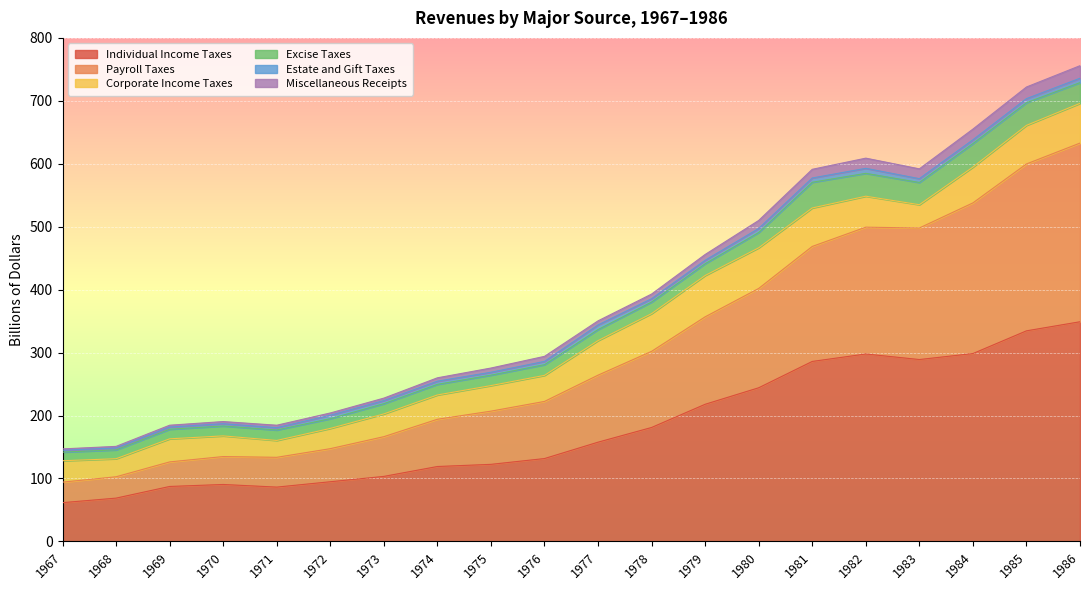

True or false: Individual Income Taxes and Miscellaneous Receipts cross at least once.

False